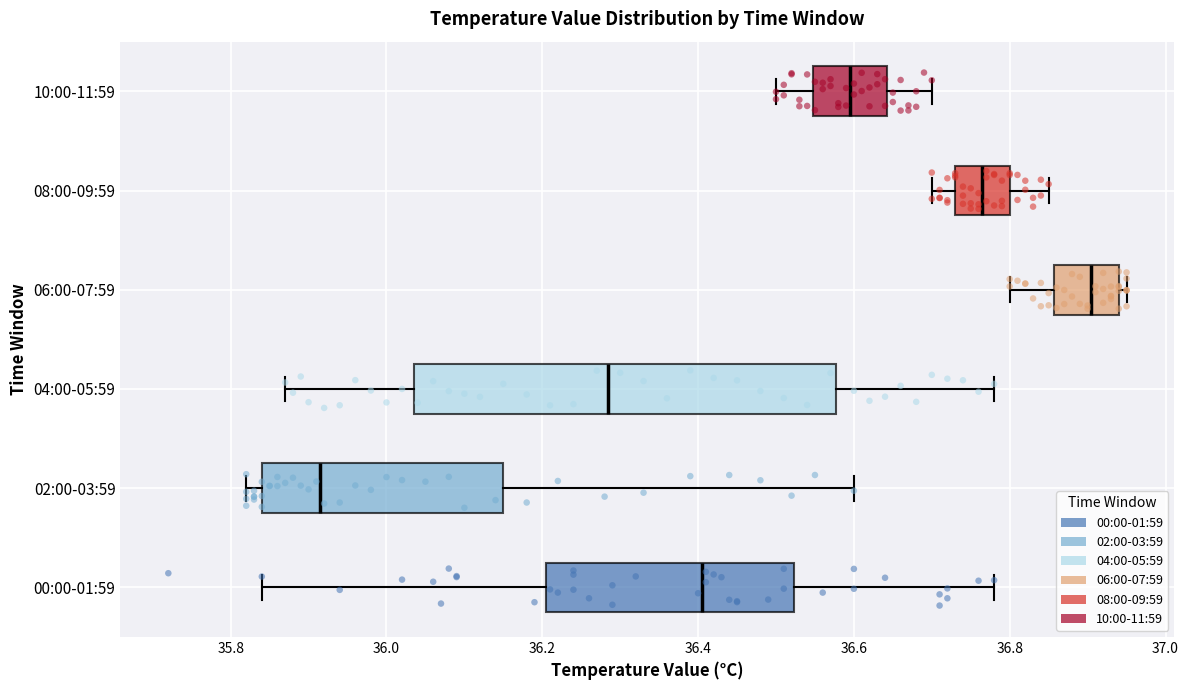

Reading bottom to top, read every box against the x-axis: the position of its median line, the range the box covers, and the ends of its whiskers. The values are not printed on the chart, so give them approximately, as read against the axis.

00:00-01:59: median 36.40, box 36.20 to 36.52, whiskers 35.84 to 36.78
02:00-03:59: median 35.92, box 35.84 to 36.16, whiskers 35.82 to 36.60
04:00-05:59: median 36.28, box 36.04 to 36.58, whiskers 35.88 to 36.78
06:00-07:59: median 36.90, box 36.86 to 36.94, whiskers 36.80 to 36.96
08:00-09:59: median 36.76, box 36.74 to 36.80, whiskers 36.70 to 36.86
10:00-11:59: median 36.60, box 36.54 to 36.64, whiskers 36.50 to 36.70